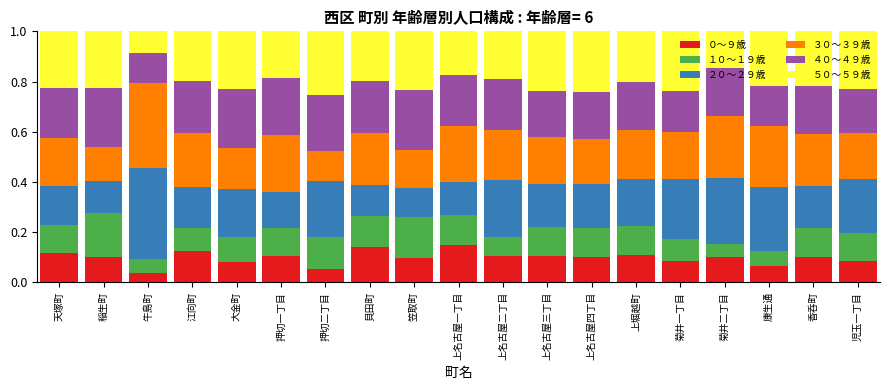

What are all the series names shown in the legend?

０～９歳, １０～１９歳, ２０～２９歳, ３０～３９歳, ４０～４９歳, ５０～５９歳